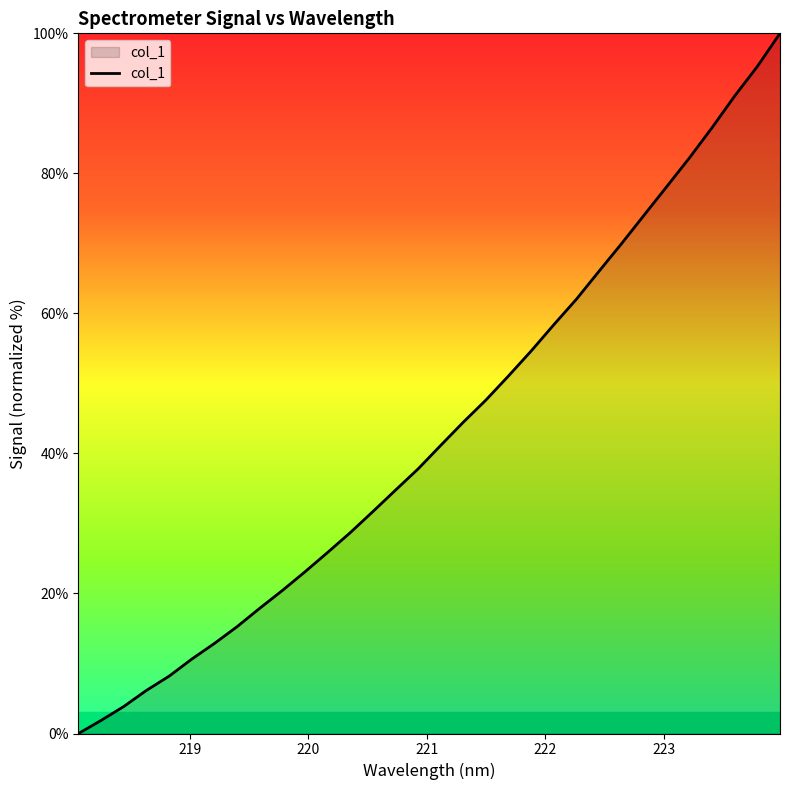

What is the difference between the maximum and minimum values?

100.0